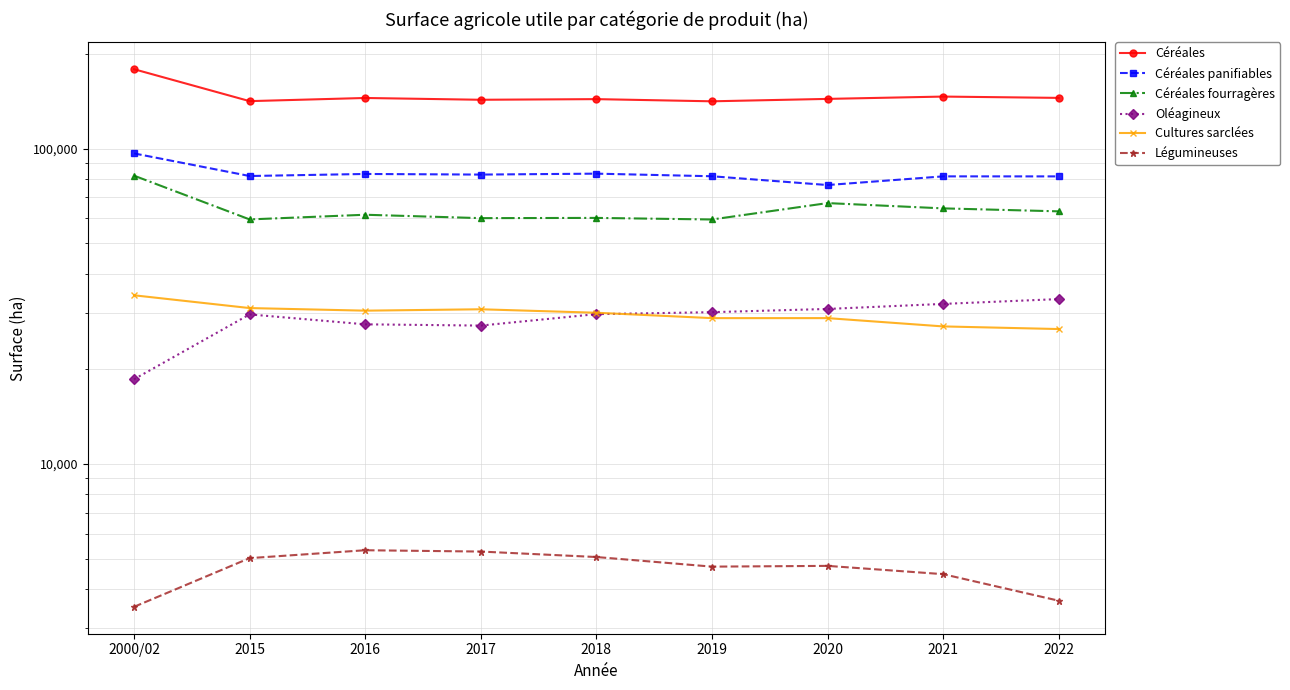

How many distinct data groups are displayed?

6